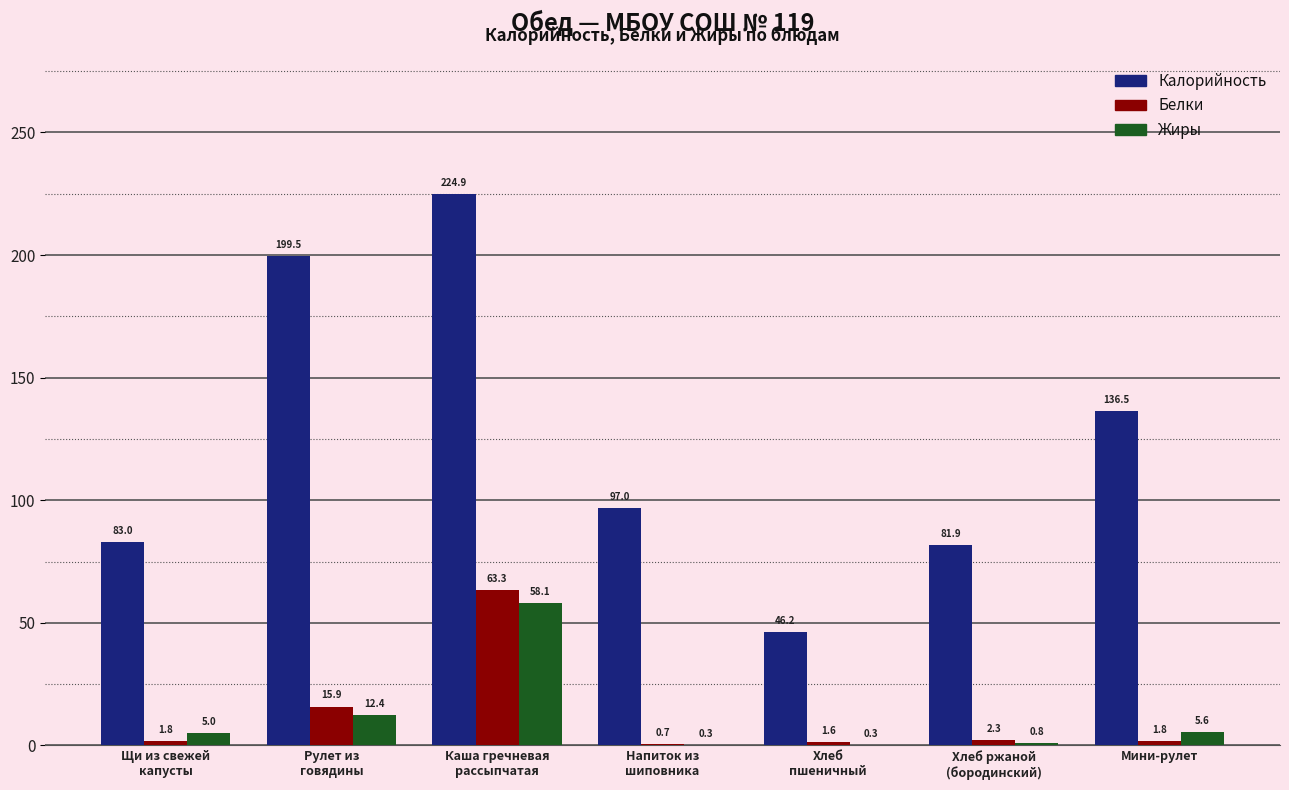

What is the average value of the Калорийность series?

124.1